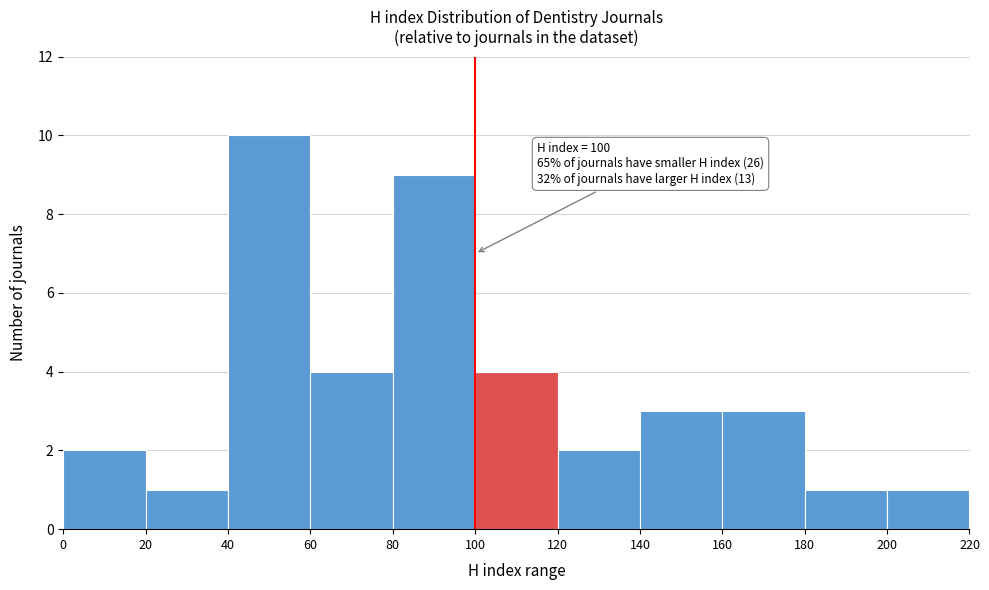

Over which range of the x-axis is the bar tallest?

40 to 60